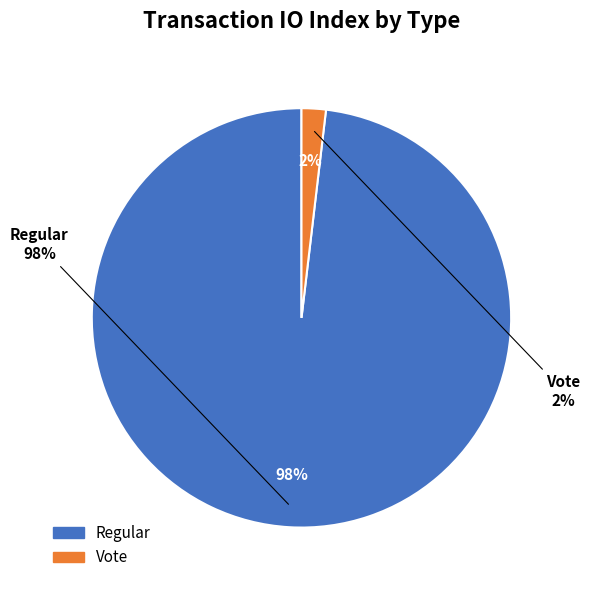

To the nearest percent, what percentage of the pie is Vote?

2%